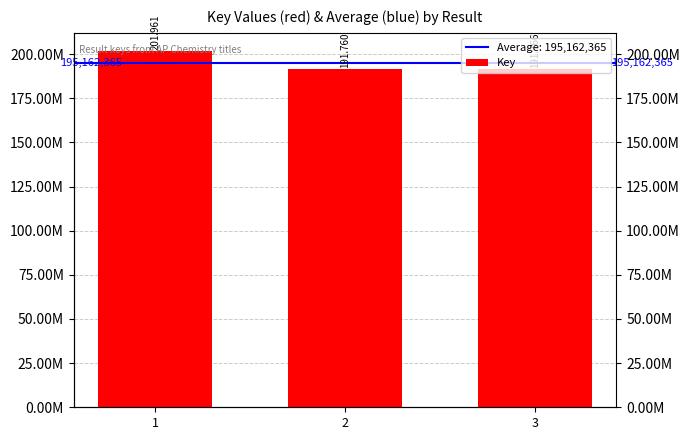

List the labels in order of value, largest first.

1, 3, 2